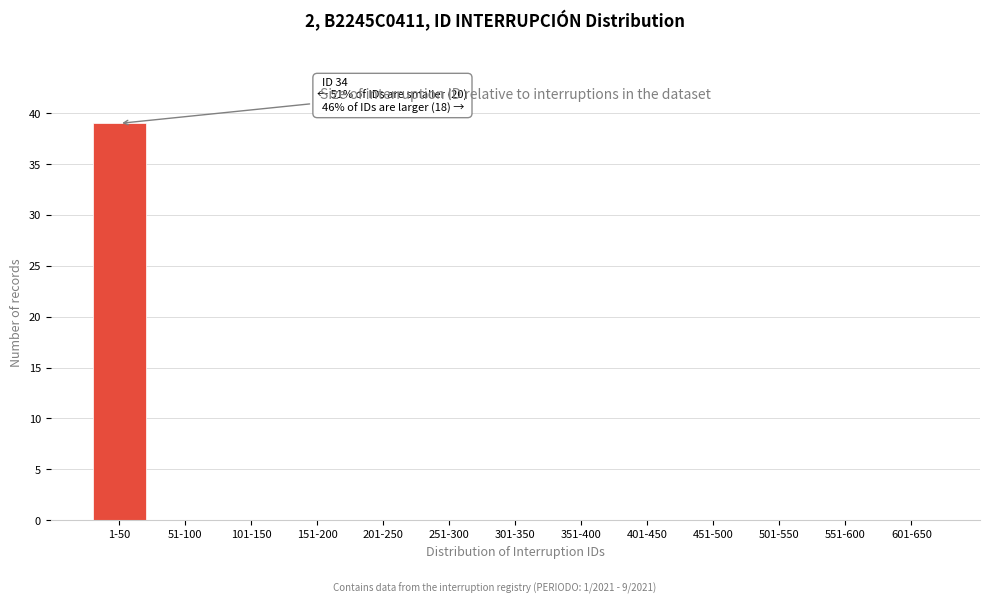

Reading left to right, extract all data points from this chart.

1-50=39	51-100=0	101-150=0	151-200=0	201-250=0	251-300=0	301-350=0	351-400=0	401-450=0	451-500=0	501-550=0	551-600=0	601-650=0